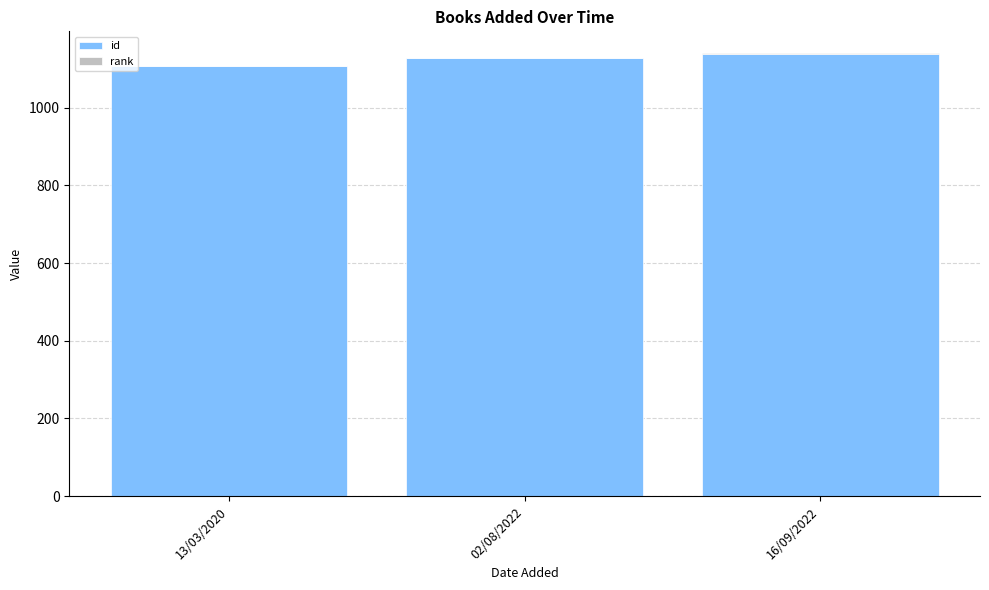

How many distinct data groups are displayed?

2